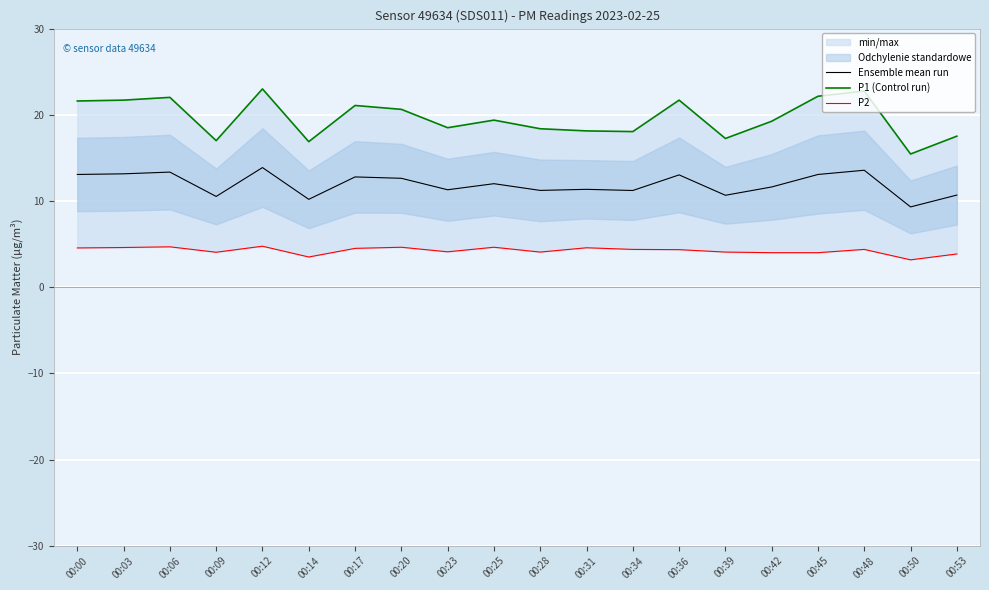

What is the difference between the maximum and minimum values in the P1 (Control run) series?

7.6